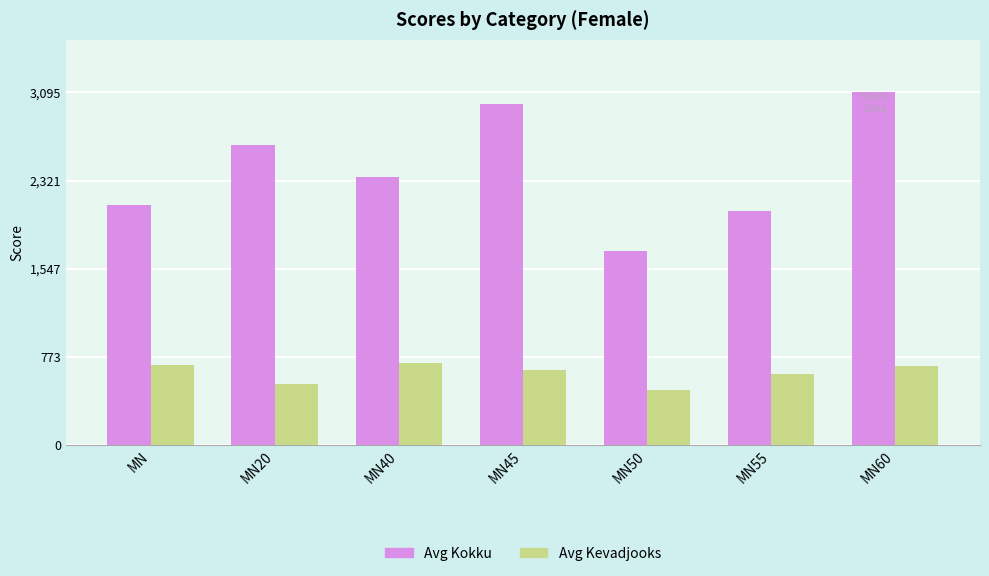

List the series in order of their overall mean, highest first.

Avg Kokku, Avg Kevadjooks